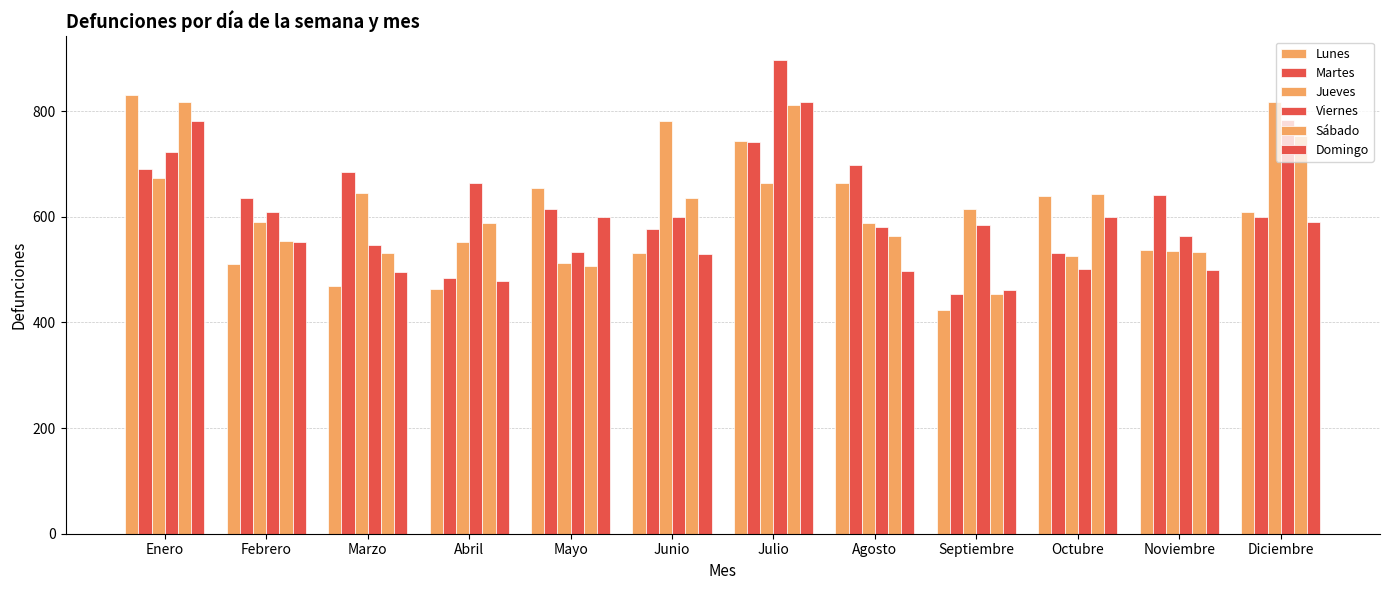

At which category does the chart reach its peak across all series?

Julio